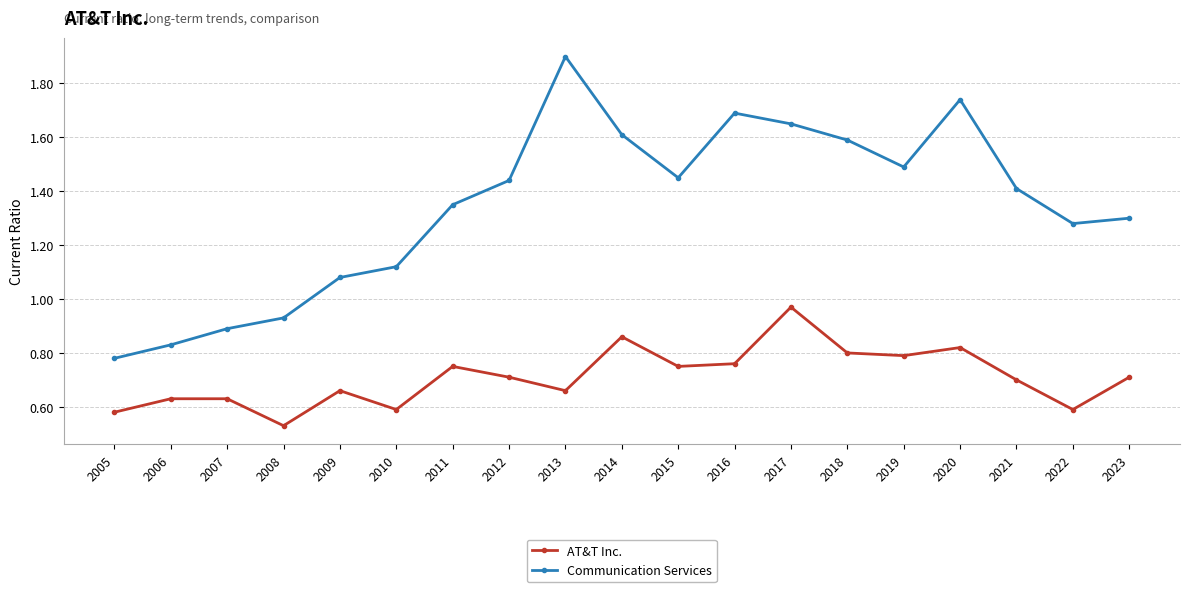

At which category does Communication Services reach its first local peak?

2013